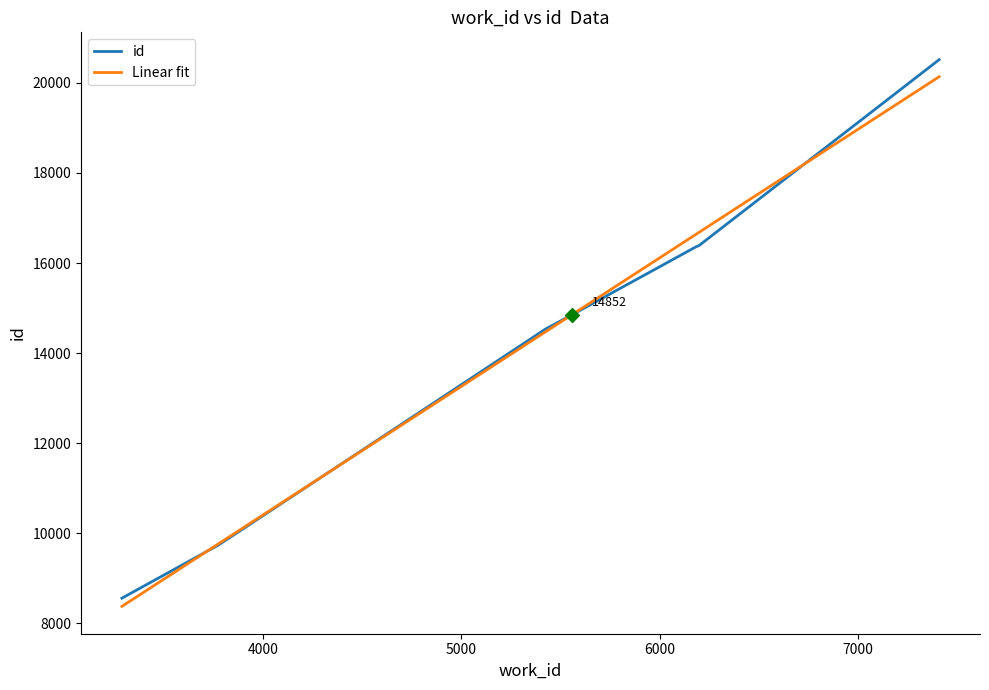

Between 3772 and 7408, which is larger?

7408